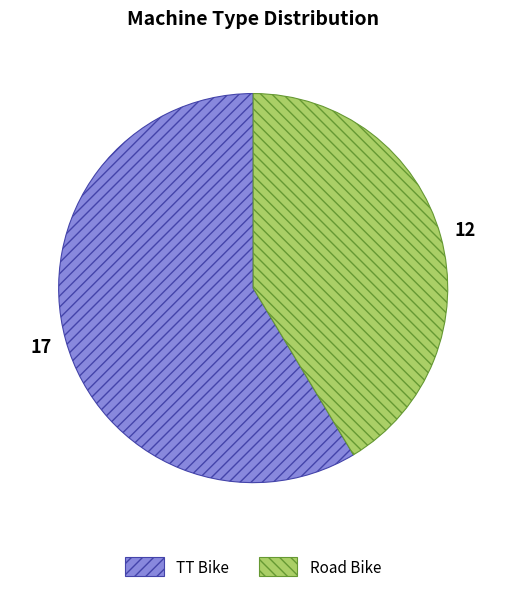

Do TT Bike and Road Bike together represent more than half of the pie?

Yes